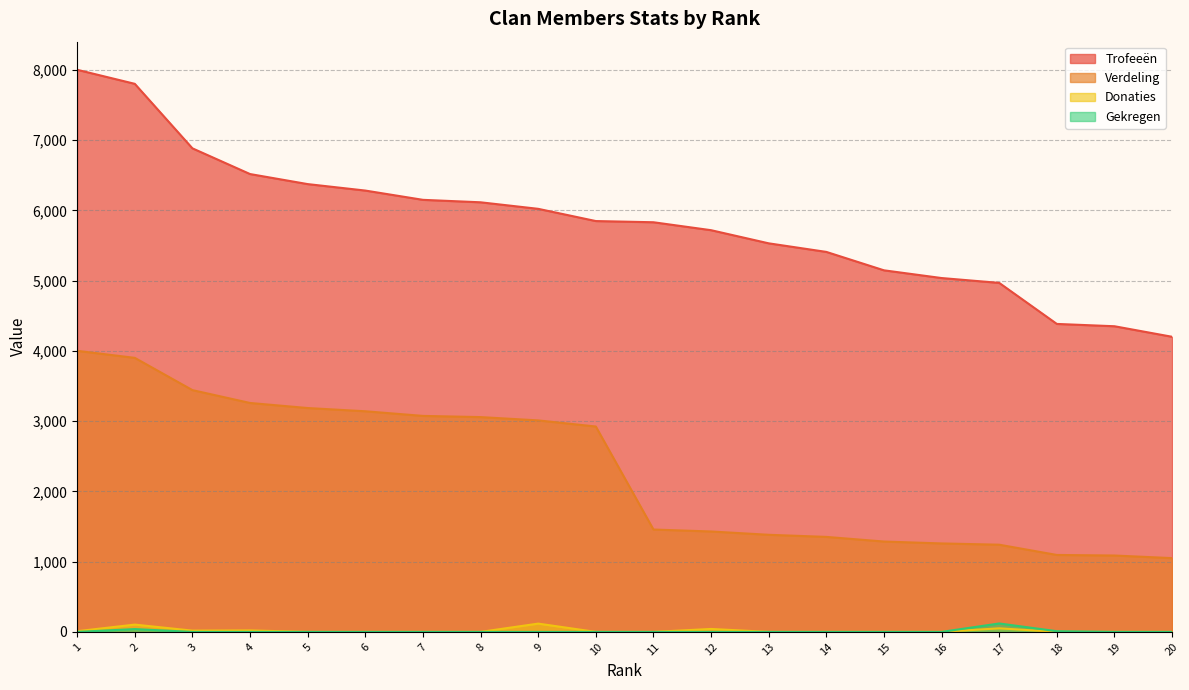

The Trofeeën series shows 6516 at 4. True or false?

True